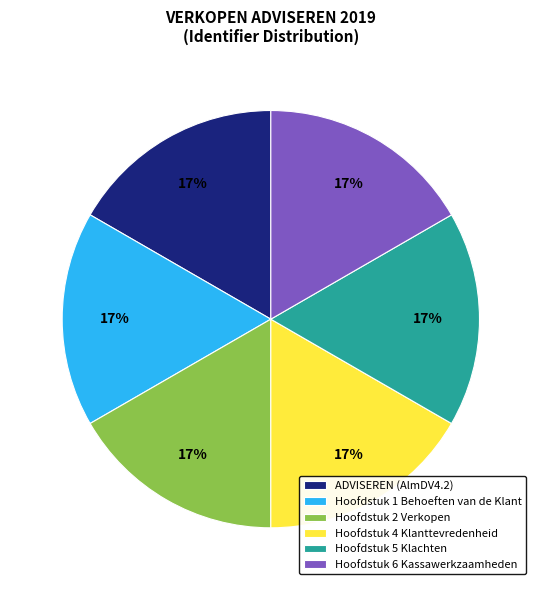

What is the ratio of the value at Hoofdstuk 4 Klanttevredenheid to the value at Hoofdstuk 6 Kassawerkzaamheden?

1.0